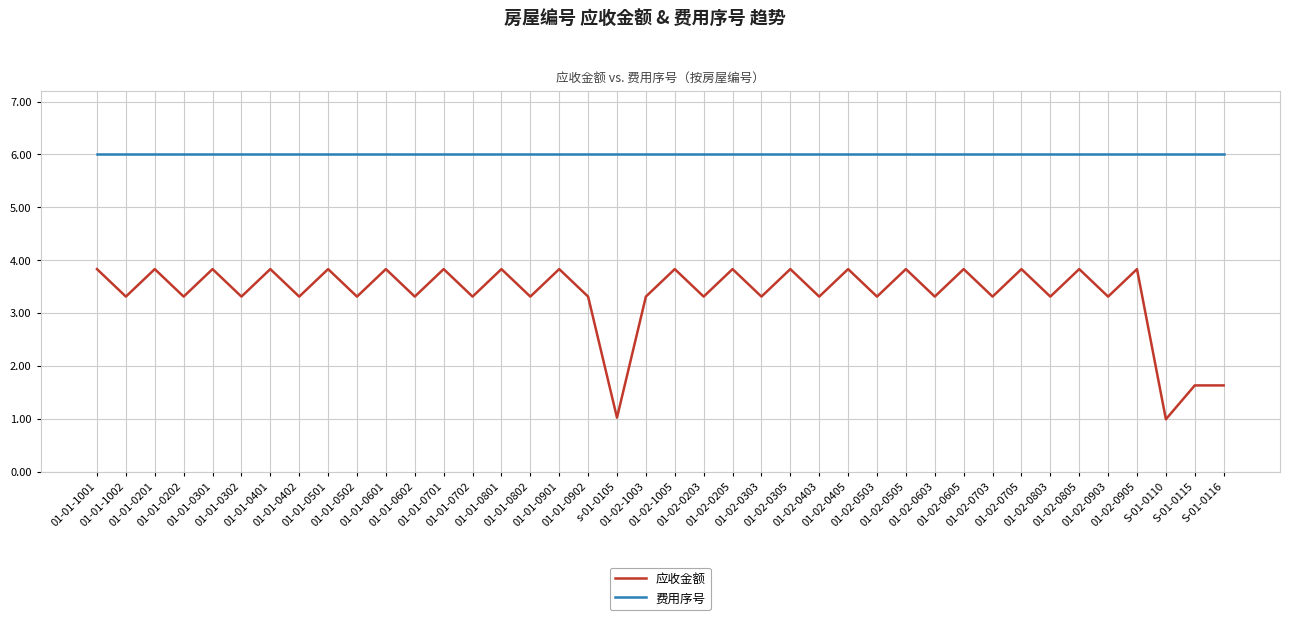

What is the spread (max minus min) of values at 01-01-0201?

2.2